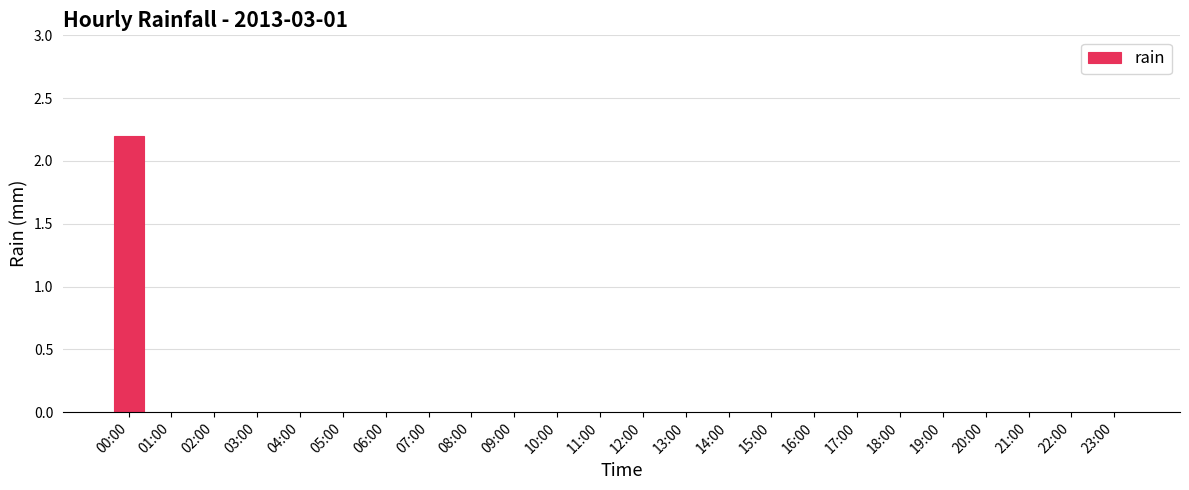

The chart shows a value of 1.1 at 08:00. True or false?

False